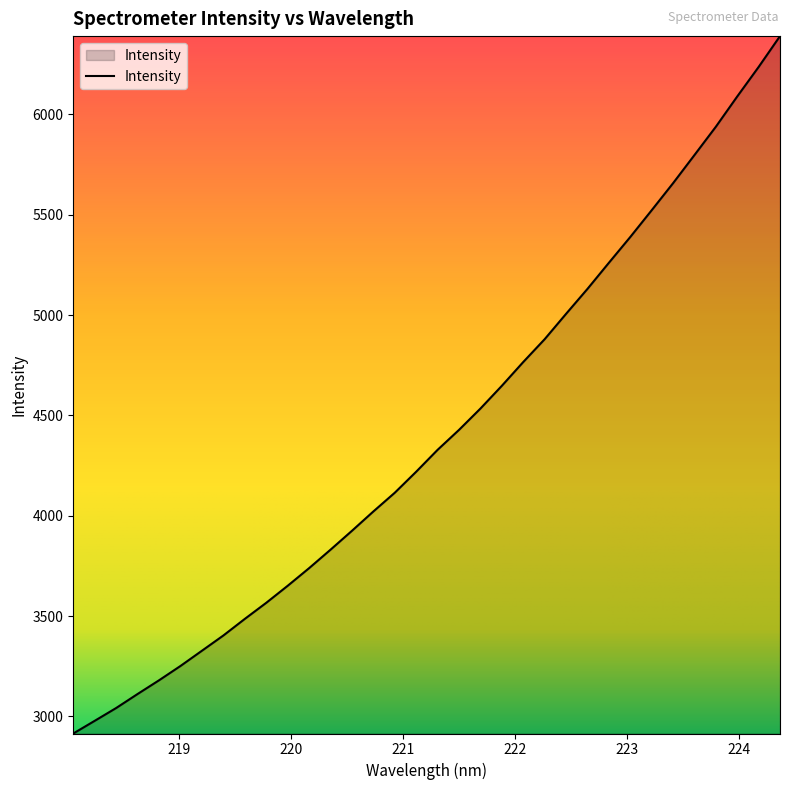

What is the smallest value displayed?

2914.9